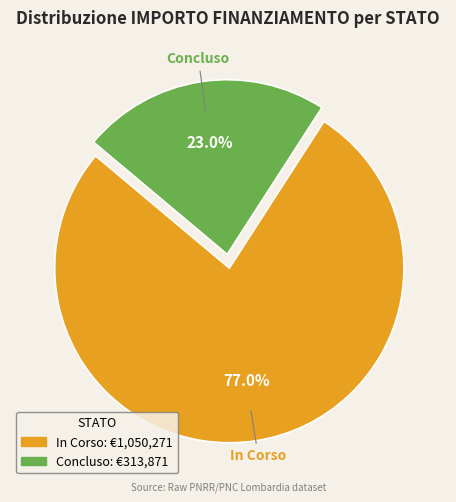

Rank the categories by value from highest to lowest.

In Corso, Concluso